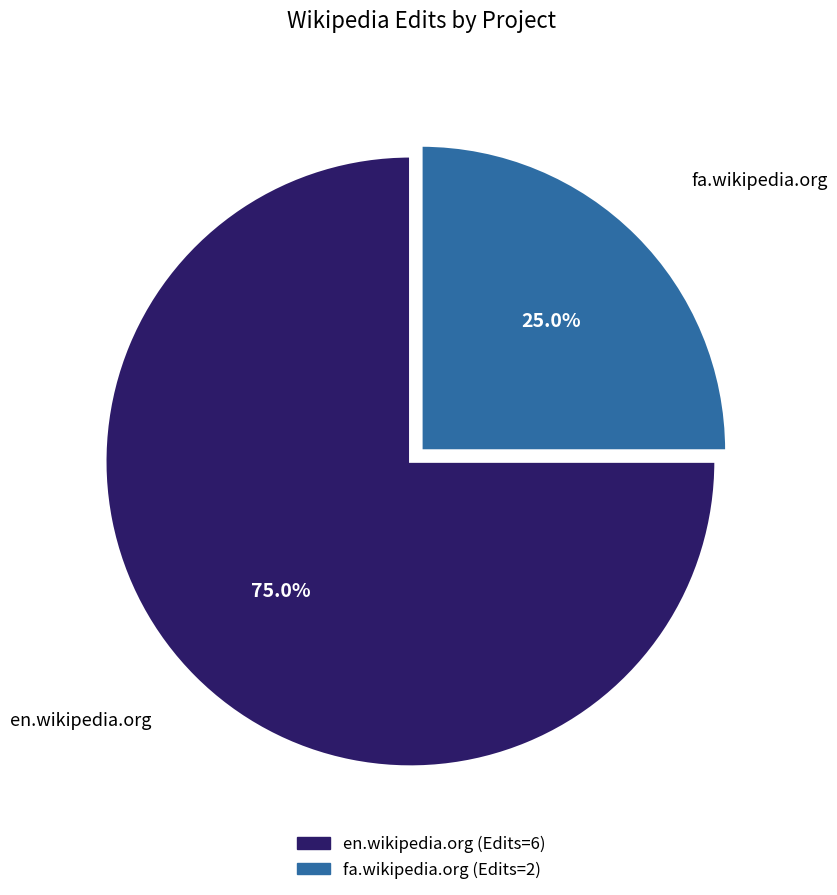

Which category accounts for the majority?

en.wikipedia.org